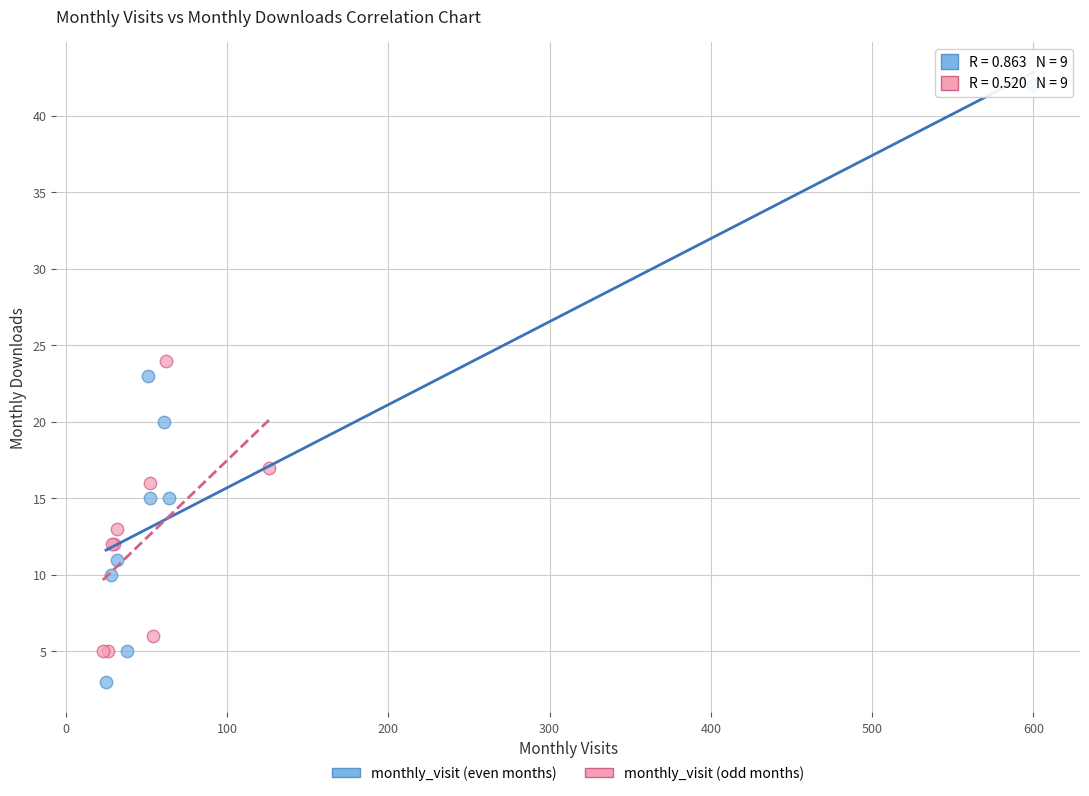

Which series reaches the minimum Y coordinate?

monthly_visit (even months)